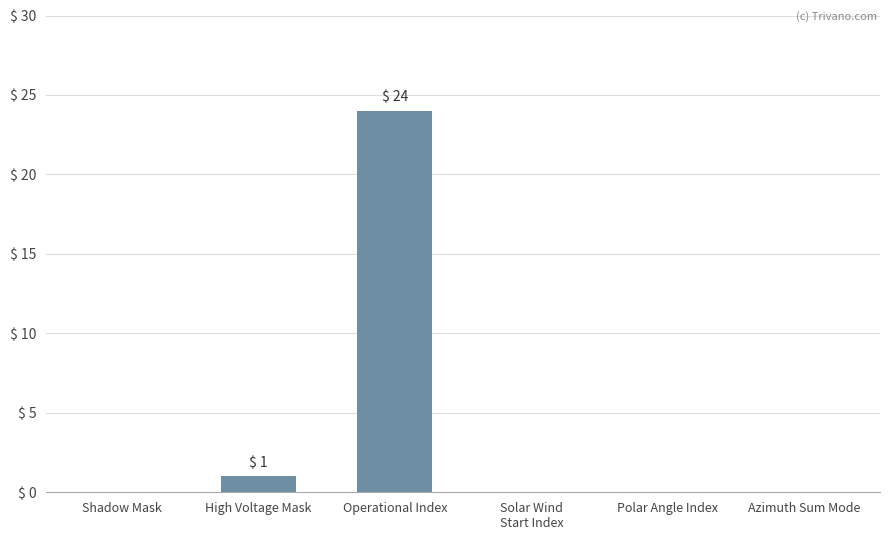

Reading left to right, transcribe all the data shown in this chart.

0	1	24	0	0	0